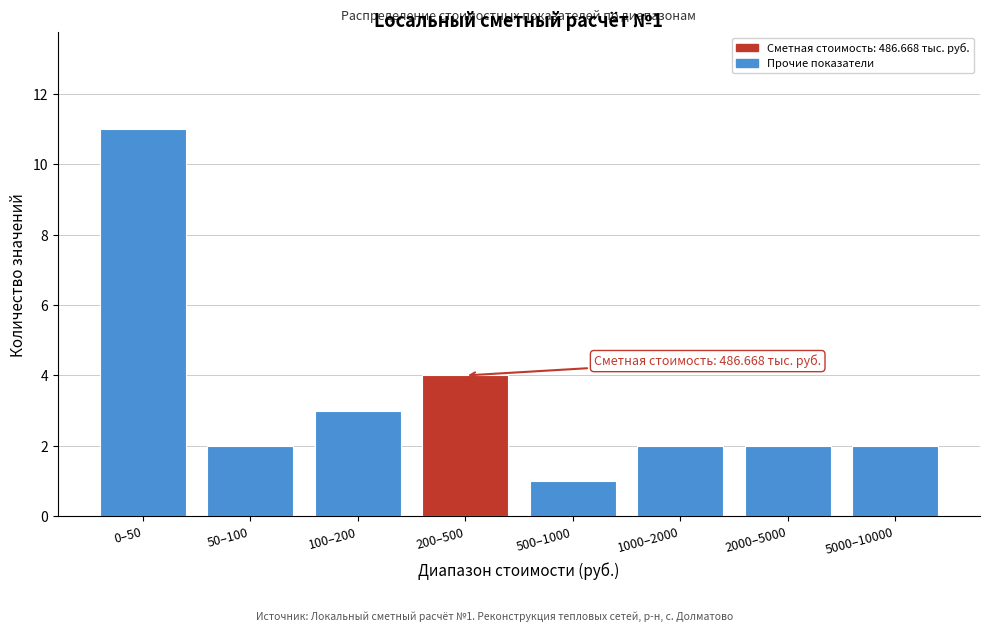

Reading left to right, extract all data points from this chart.

0–50=11	50–100=2	100–200=3	200–500=4	500–1000=1	1000–2000=2	2000–5000=2	5000–10000=2